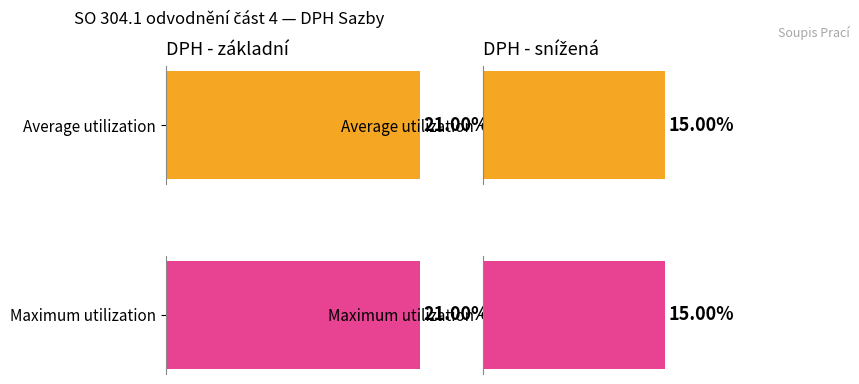

What is the label of the 4th bar from the right?

snížená